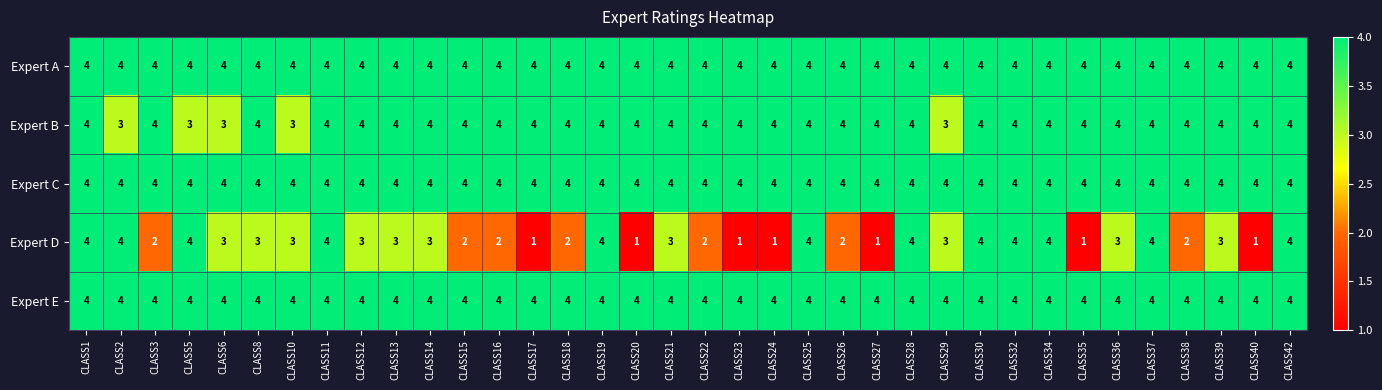

Which series changed the most between CLASS19 and CLASS39?

Expert D